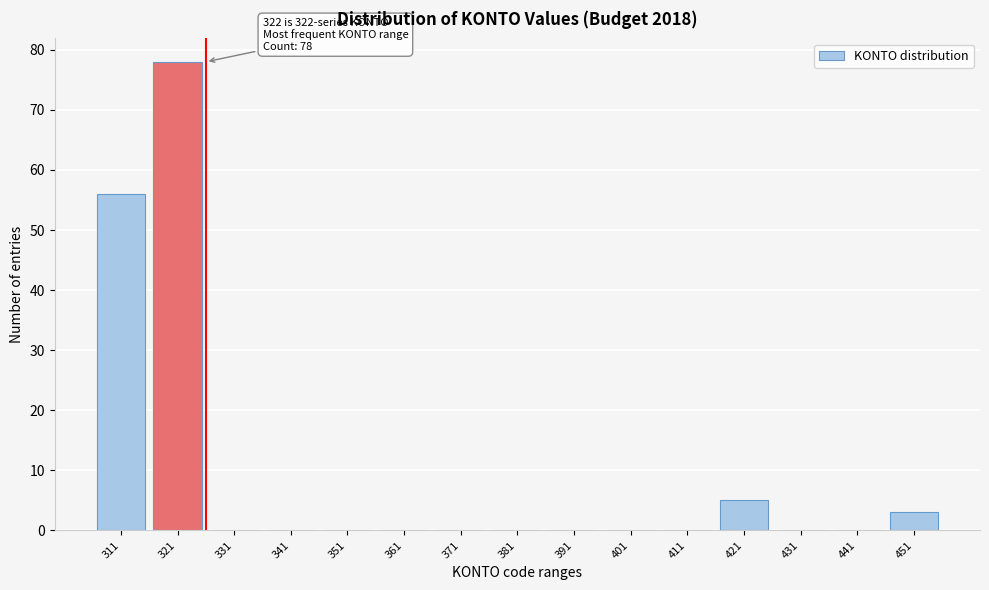

Reading right to left, what are all the values shown in this chart?

451=3	441=0	431=0	421=5	411=0	401=0	391=0	381=0	371=0	361=0	351=0	341=0	331=0	321=78	311=56